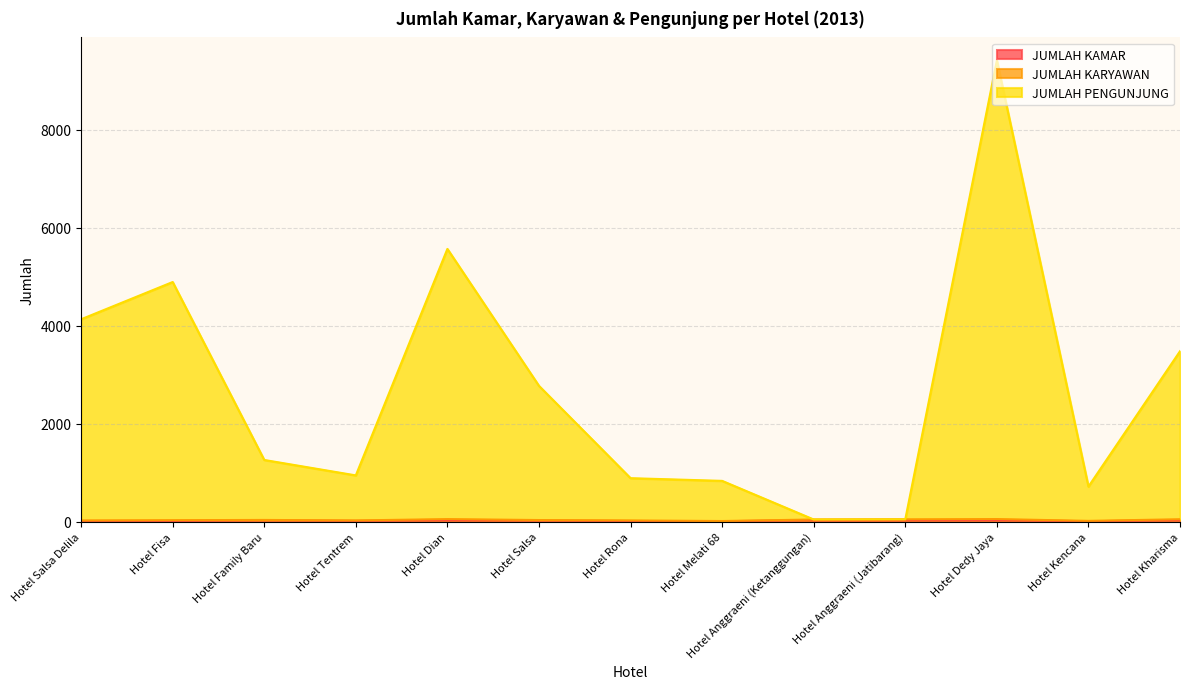

At which category is the sum across all series the highest?

Hotel Dedy Jaya